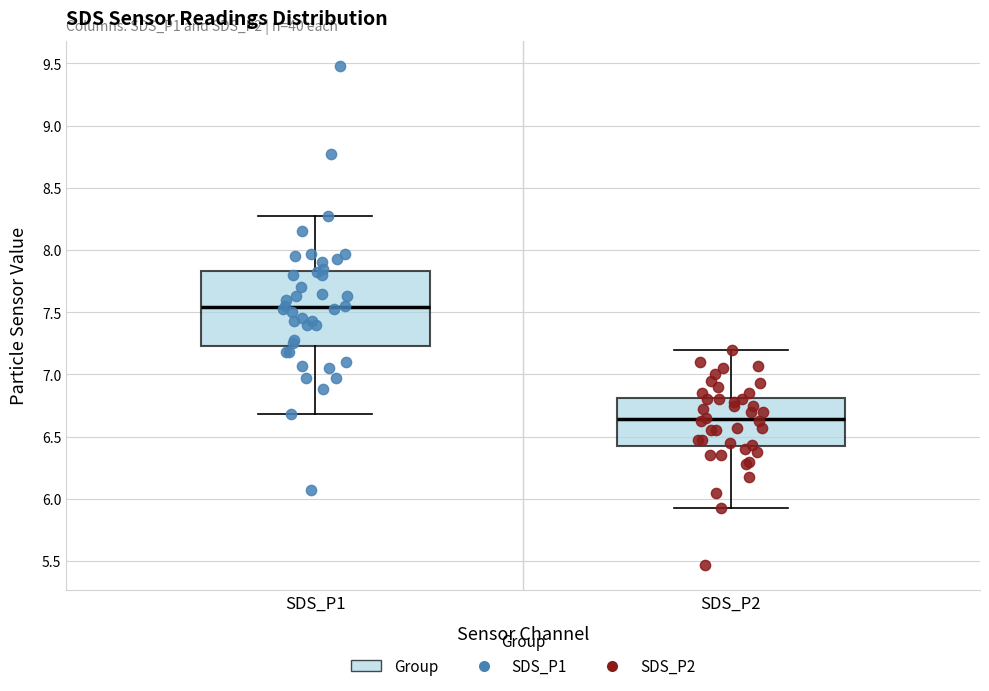

Reading left to right, transcribe this box plot: for each box, give where its median line is, the range the box spans, and where its two whiskers end, as read against the y-axis. The values are not printed on the chart, so give them approximately, as read against the axis.

SDS_P1: median 7.55, box 7.25 to 7.85, whiskers 6.70 to 8.25
SDS_P2: median 6.65, box 6.40 to 6.80, whiskers 5.95 to 7.20